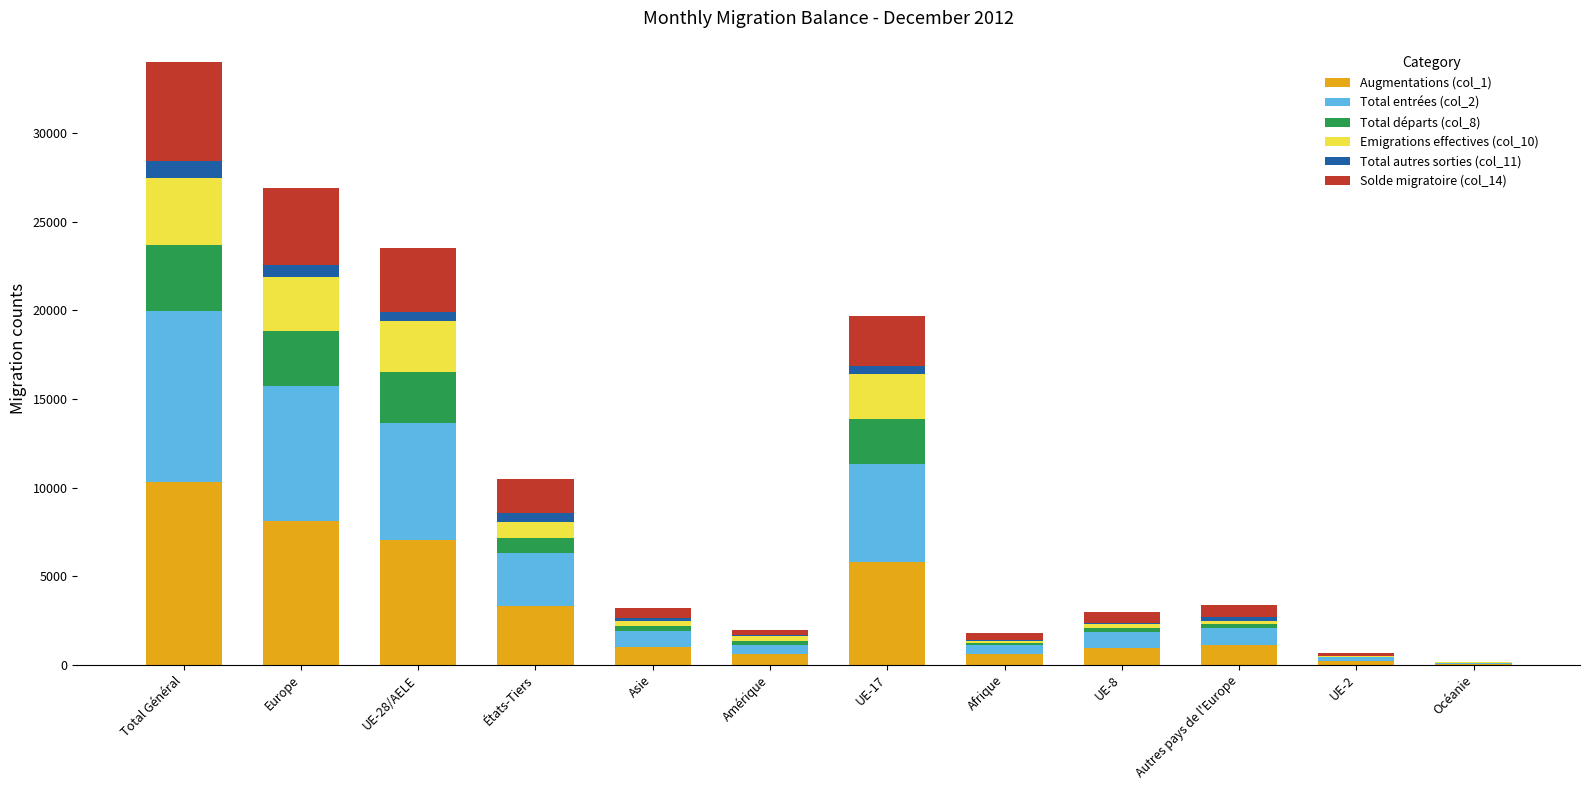

At which category is the sum across all series the highest?

Total Général